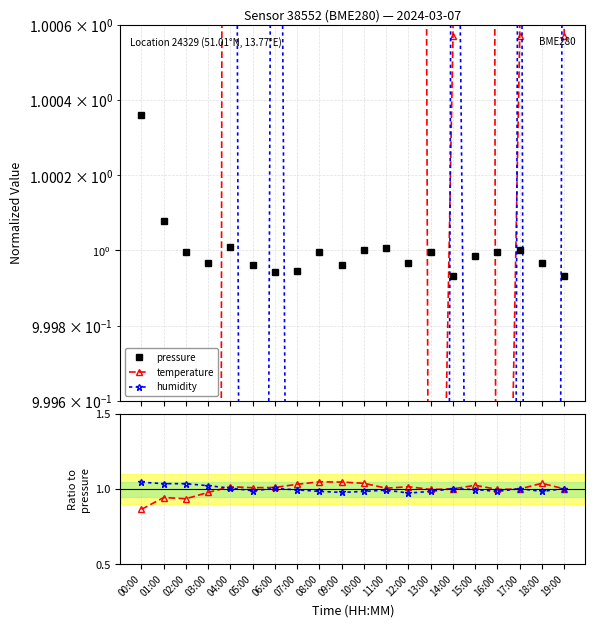

Between 00:00 and 03:00, which series saw the biggest shift?

temperature / pressure